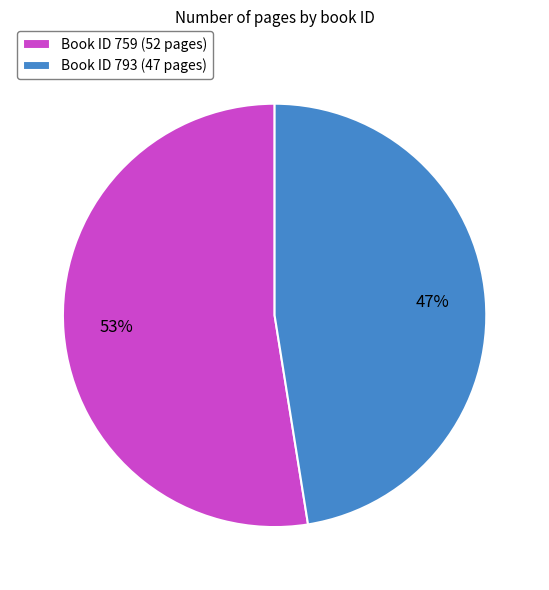

To the nearest percent, what is the average slice percentage?

50%